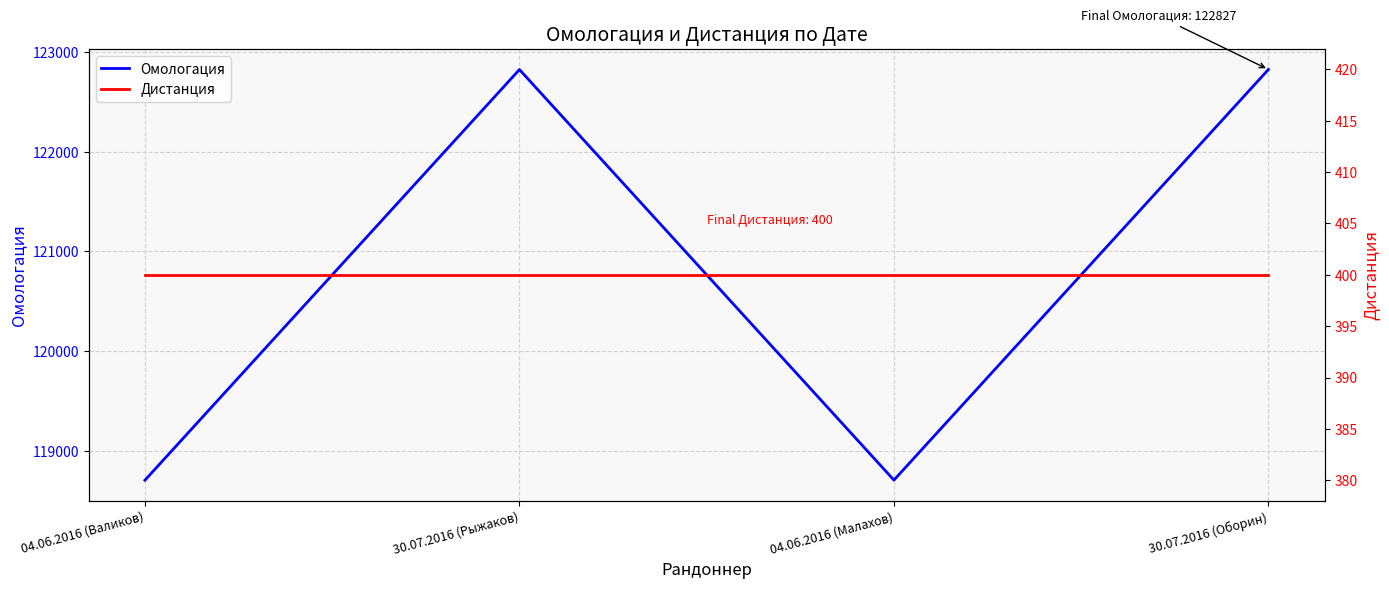

What is the difference between the maximum and second lowest values in the Омологация series?

4122